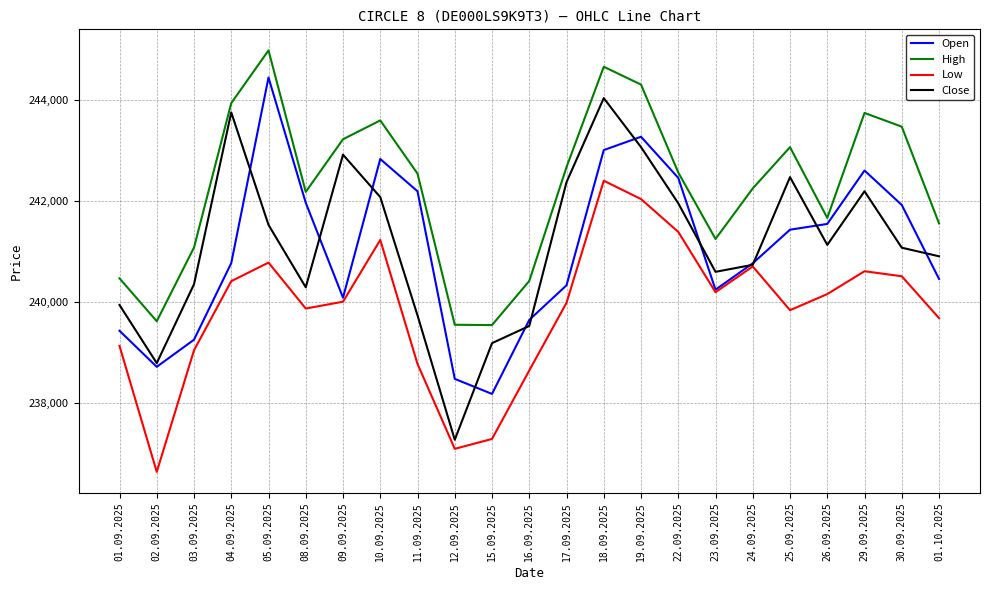

True or false: High and Low intersect in this chart.

False